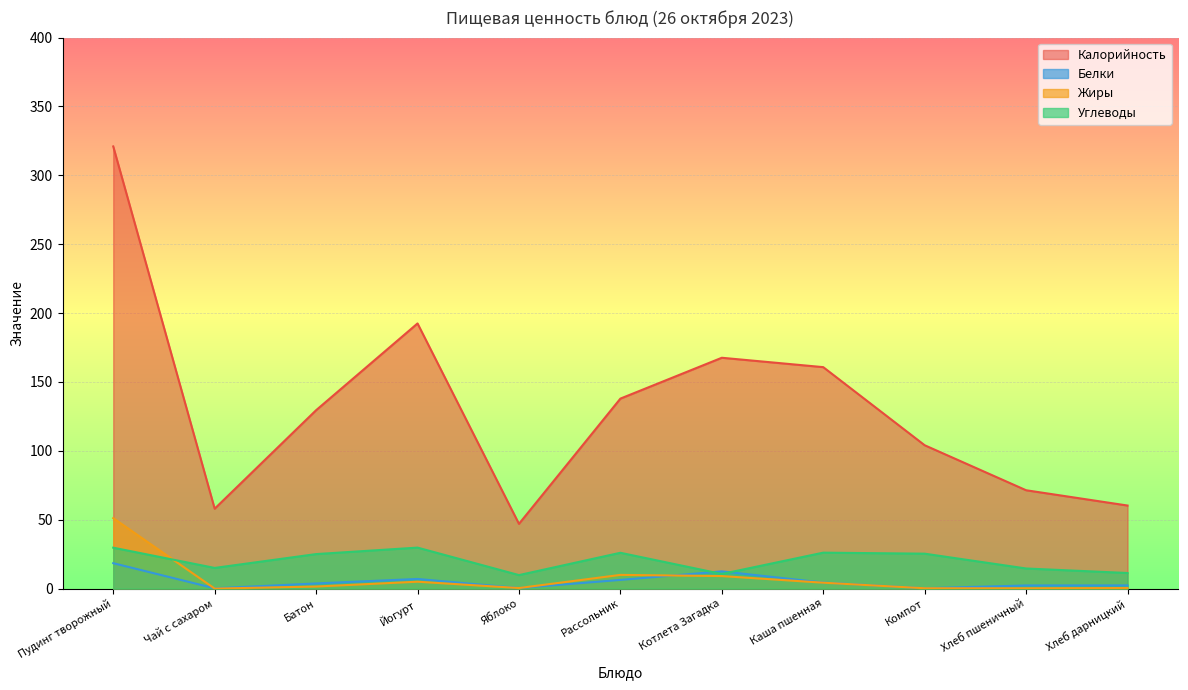

How many positive values does the Жиры series have?

10